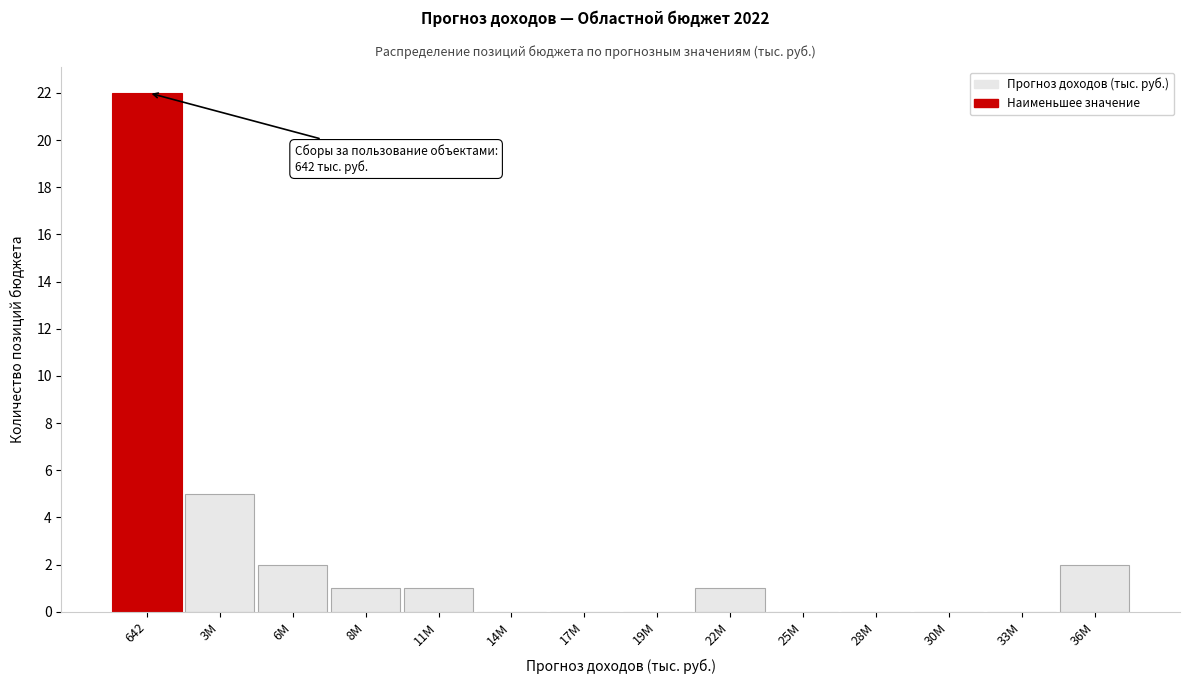

Reading right to left, what are all the values shown in this chart?

36M=2	33M=0	30M=0	28M=0	25M=0	22M=1	19M=0	17M=0	14M=0	11M=1	8M=1	6M=2	3M=5	642=22